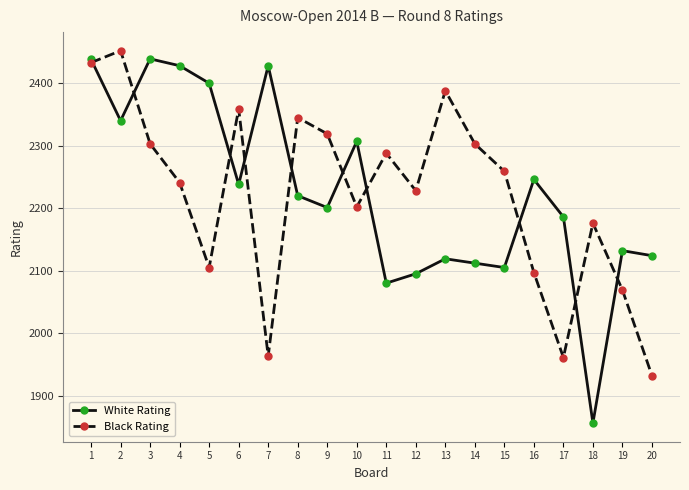

How many data points does each series have?

20